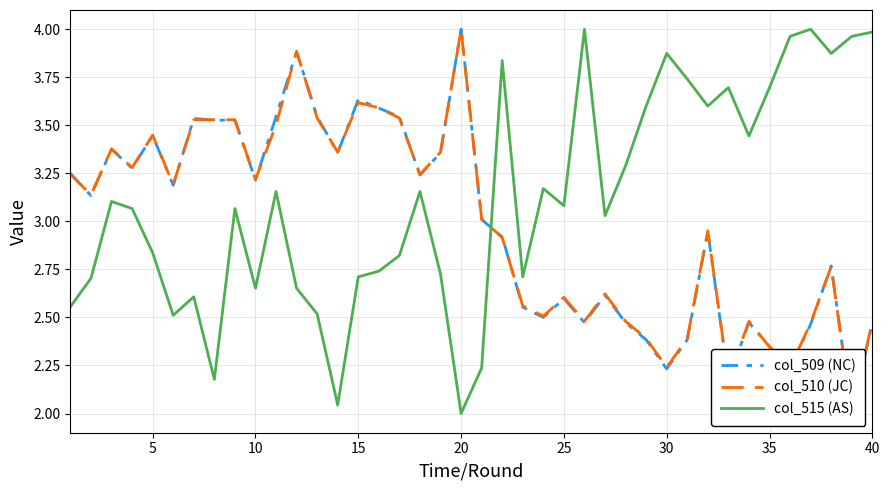

How many data points in col_515 (AS) are less than 3?

17